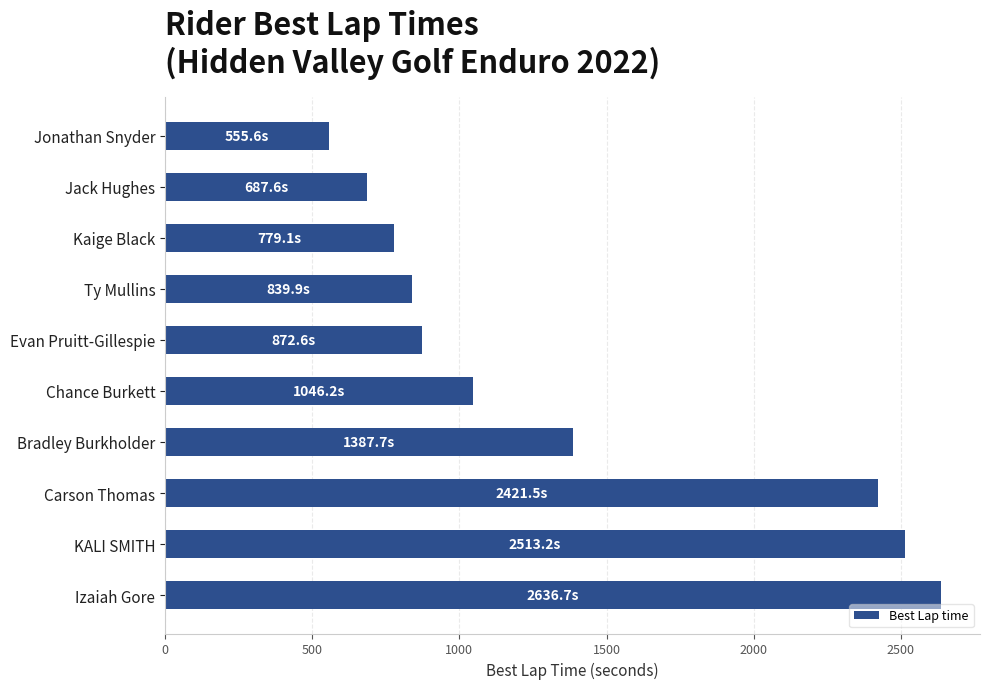

What is the smallest value displayed?

555.6